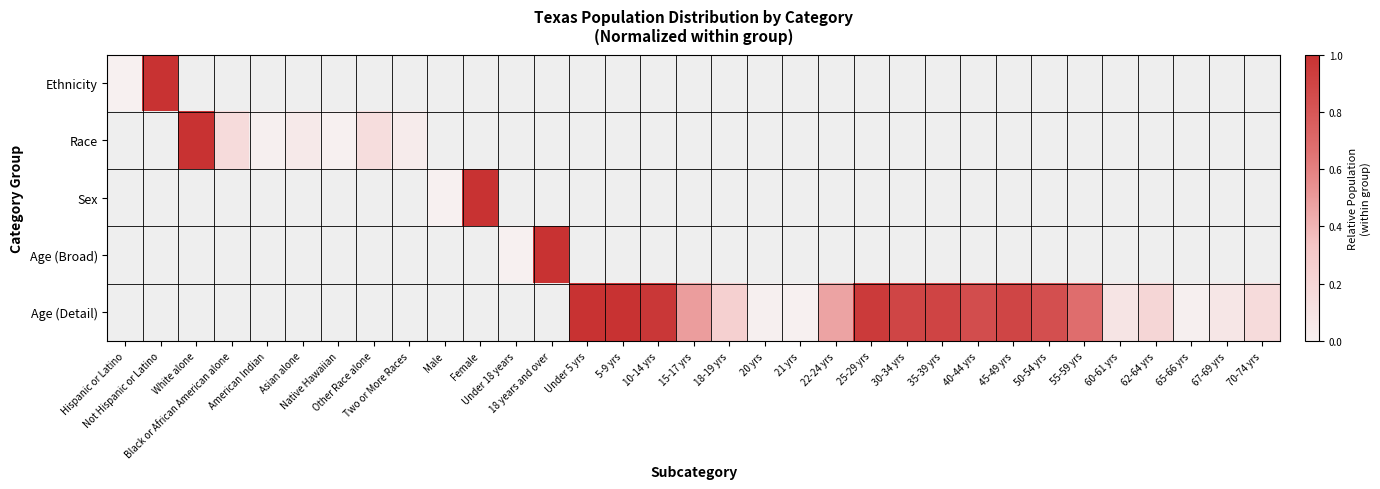

Count the number of data series in this chart.

5